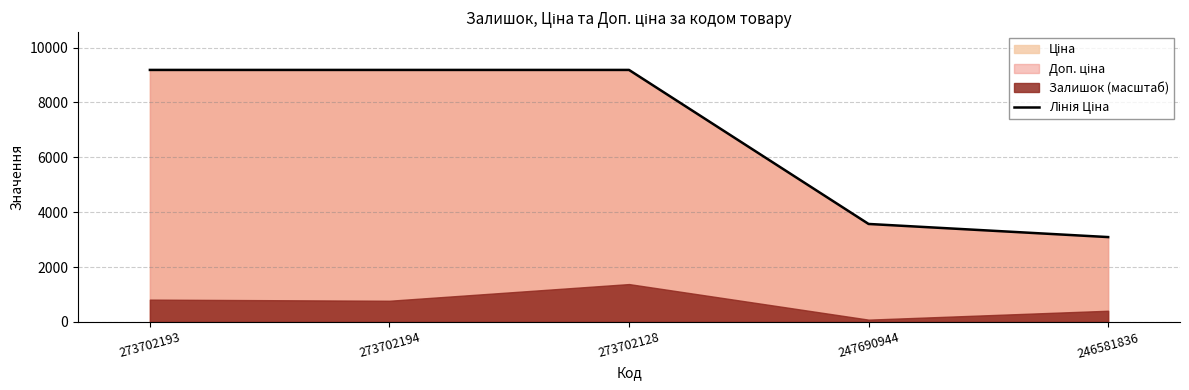

List the labels in order of value, largest first.

273702193, 273702194, 273702128, 247690944, 246581836